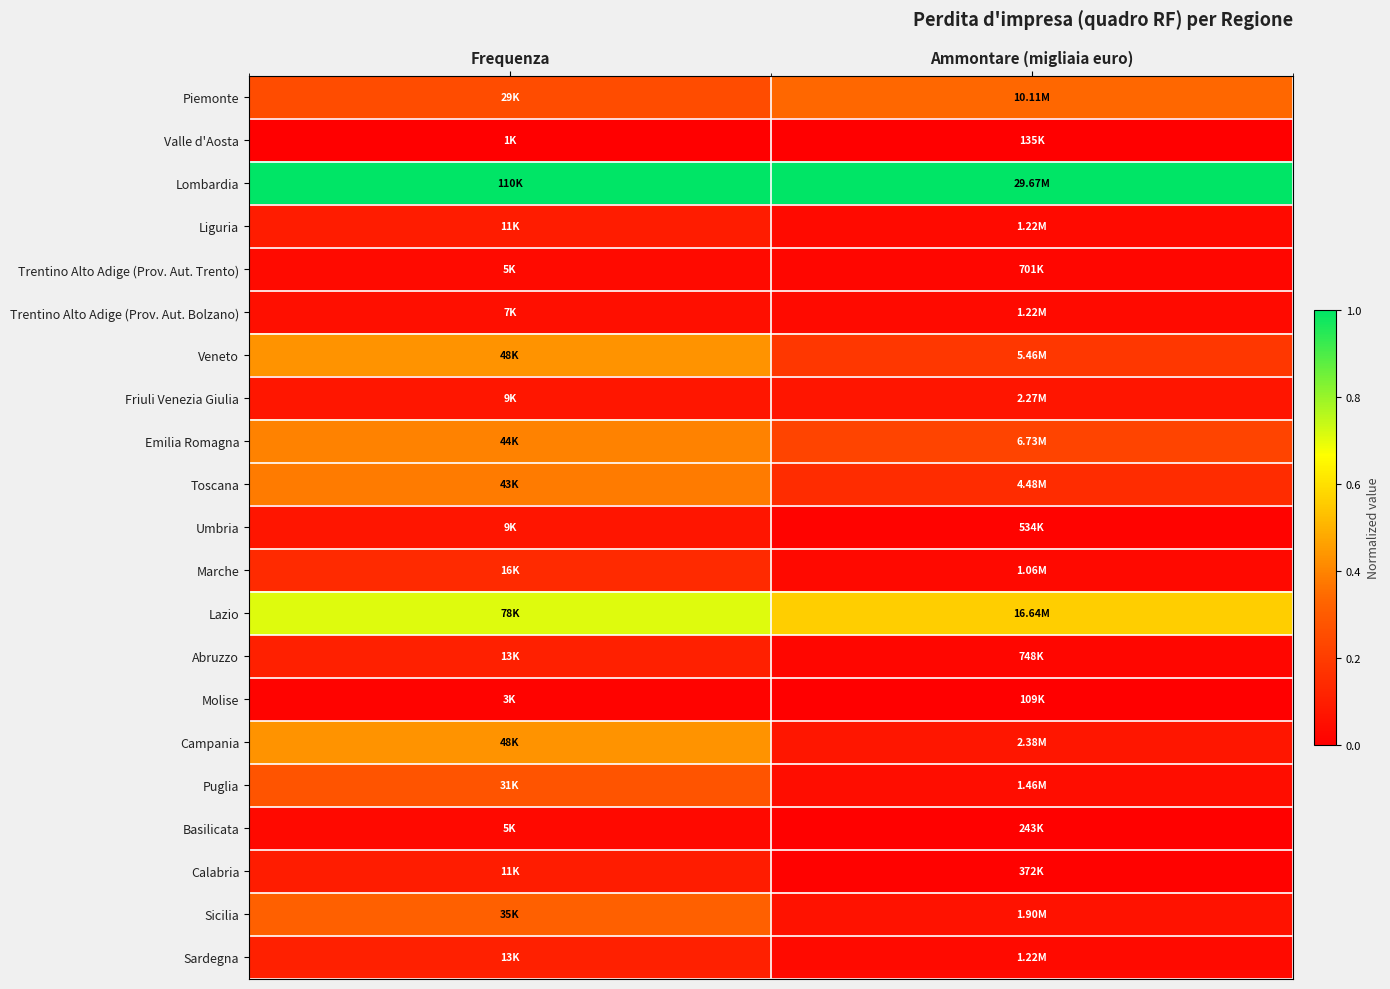

At Frequenza, list the series in order from largest to smallest.

Lombardia, Lazio, Veneto, Campania, Emilia Romagna, Toscana, Sicilia, Puglia, Piemonte, Marche, Abruzzo, Sardegna, Calabria, Liguria, Friuli Venezia Giulia, Umbria, Trentino Alto Adige (Prov. Aut. Bolzano), Trentino Alto Adige (Prov. Aut. Trento), Basilicata, Molise, Valle d'Aosta